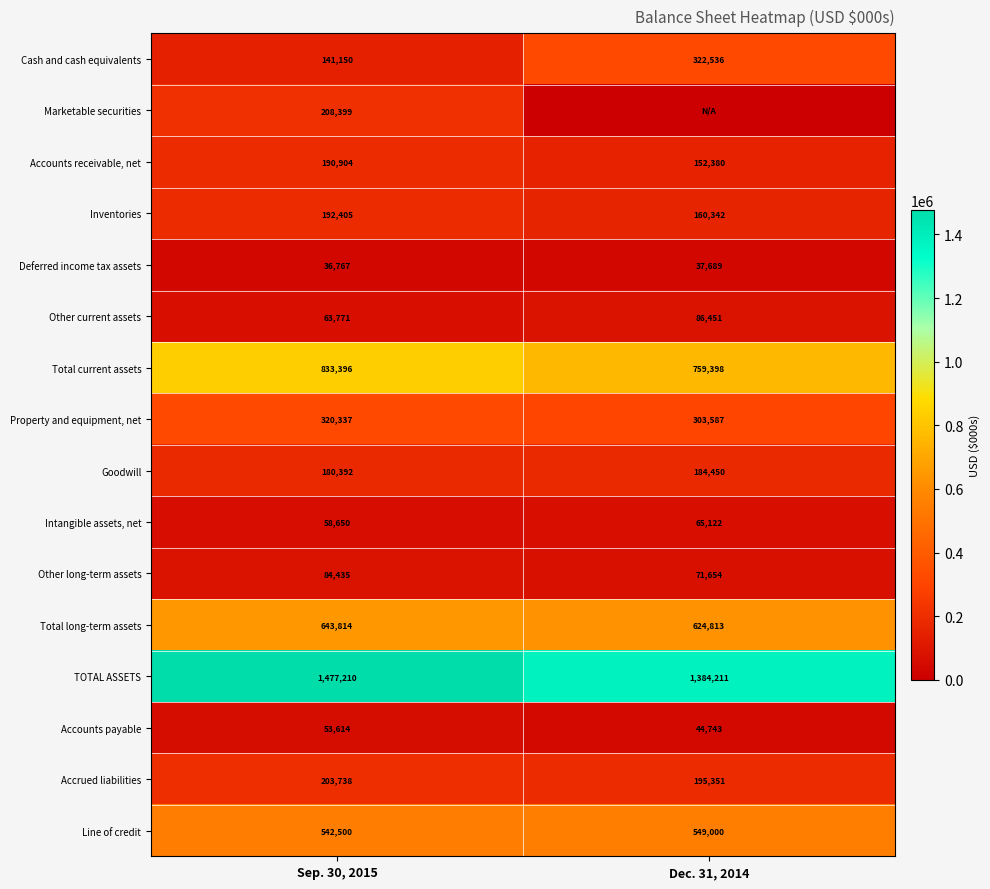

The value of Accrued liabilities at Dec. 31, 2014 is 195351. True or false?

True